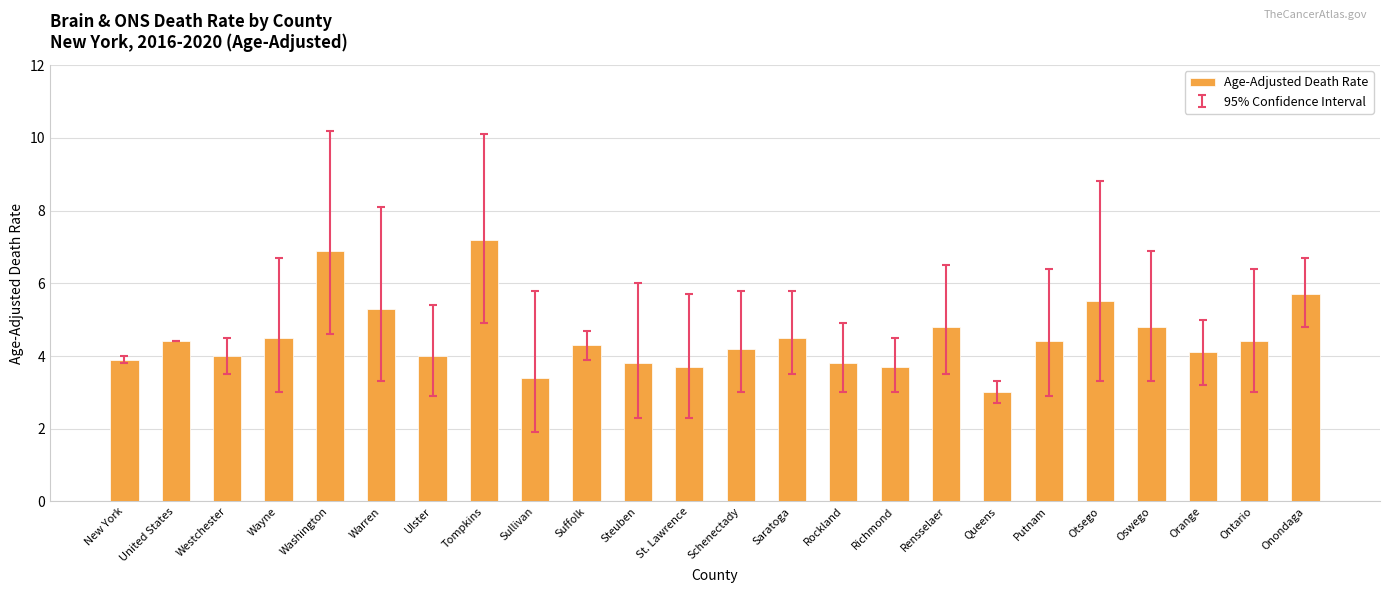

What is the difference between the maximum and minimum values?

4.2